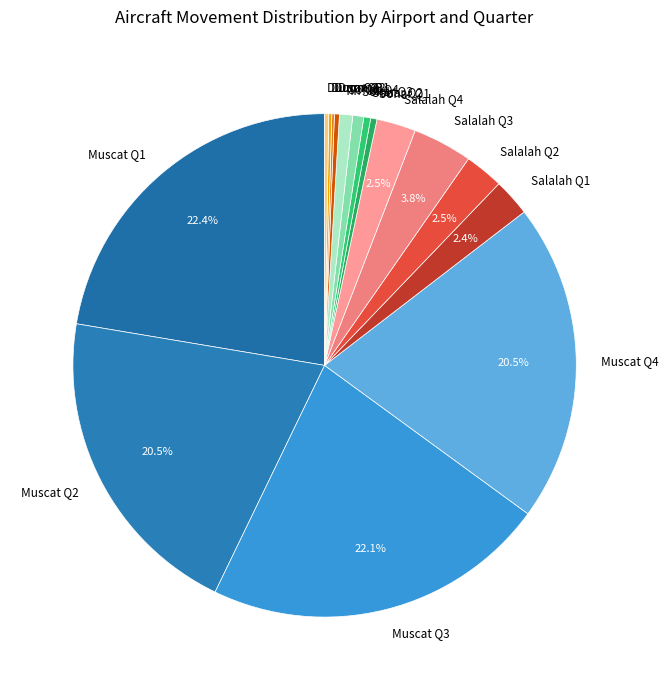

Is Muscat Q4 the majority of the pie?

No